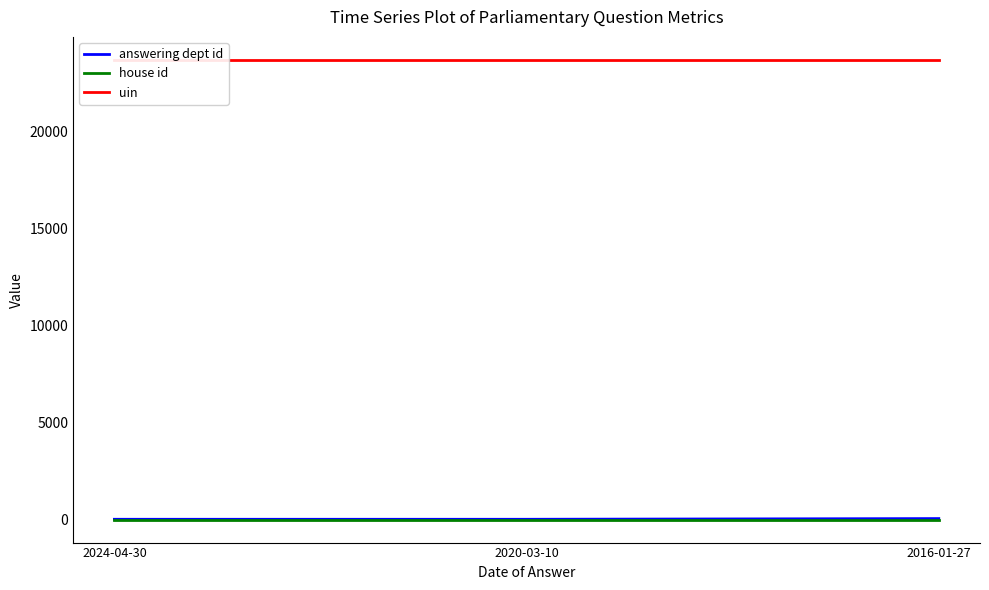

Reading left to right, extract all data points from this chart.

answering dept id: 2024-04-30=17	2020-03-10=17	2016-01-27=53
house id: 2024-04-30=1	2020-03-10=1	2016-01-27=1
uin: 2024-04-30=23670	2020-03-10=23670	2016-01-27=23670